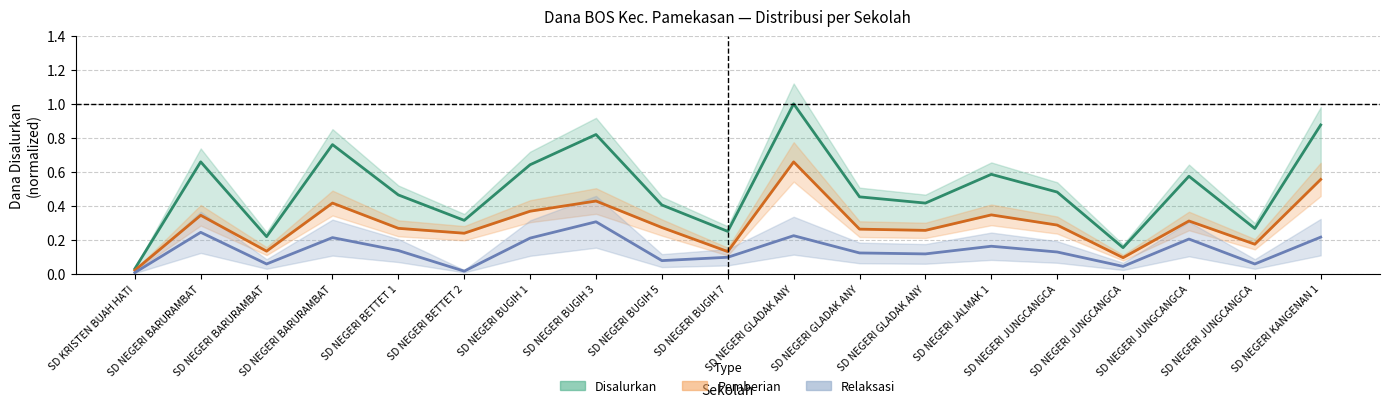

What is the difference between the second highest and second lowest values in the Disalurkan (Dana) series?

0.7